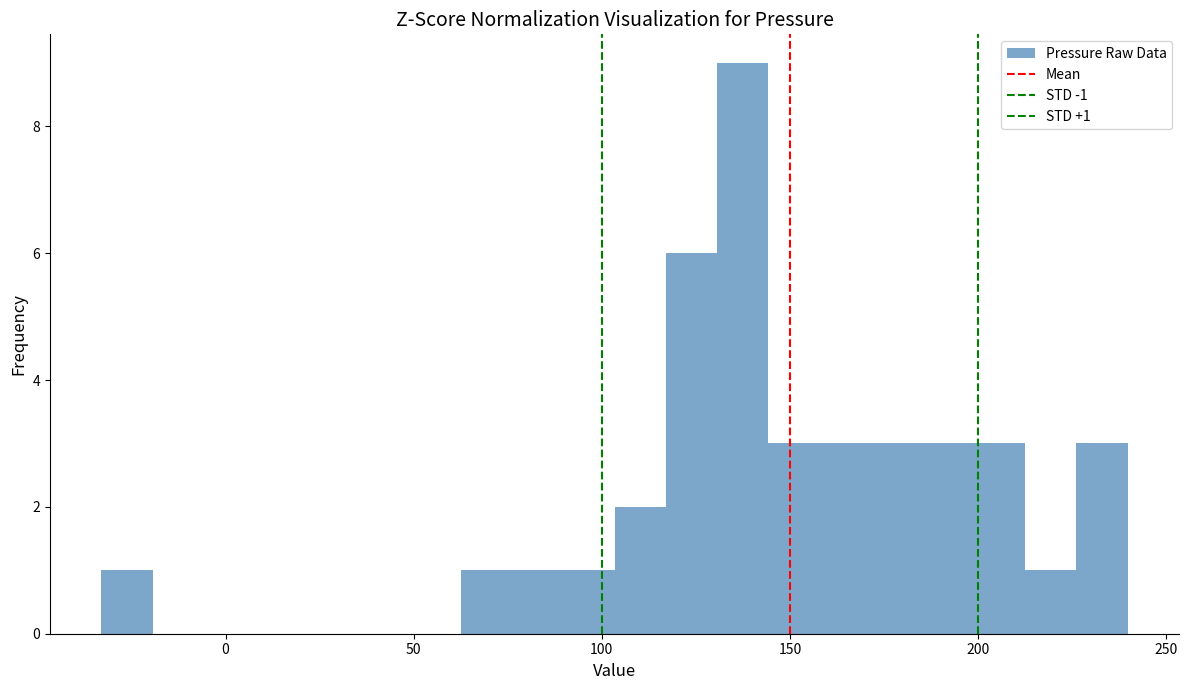

Read against the x-axis, roughly where is the centre of the tallest bar?

135